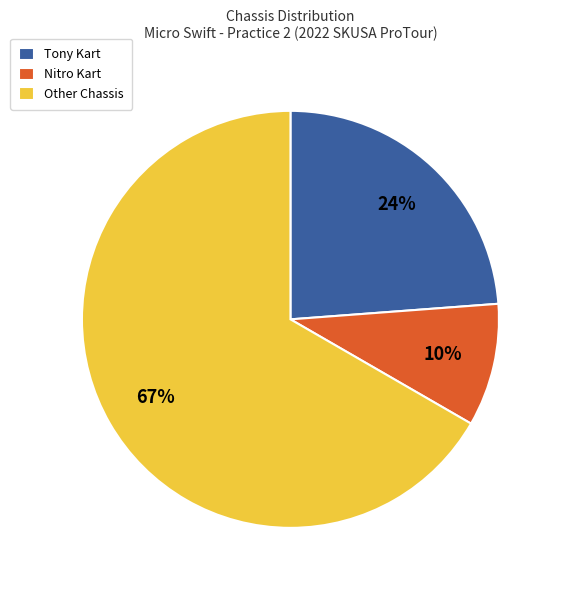

Is the sum of Other Chassis and Tony Kart greater than half?

Yes